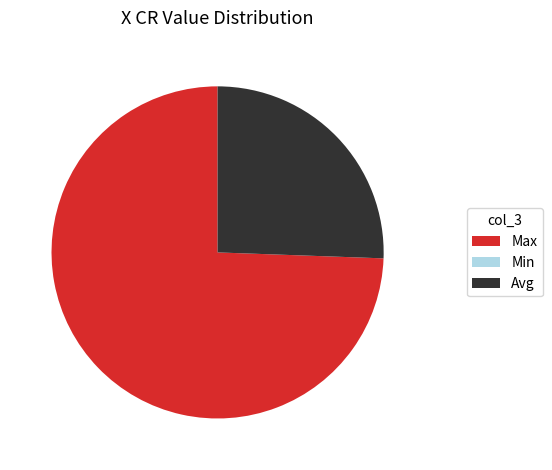

Which category has the biggest portion of the pie?

Max